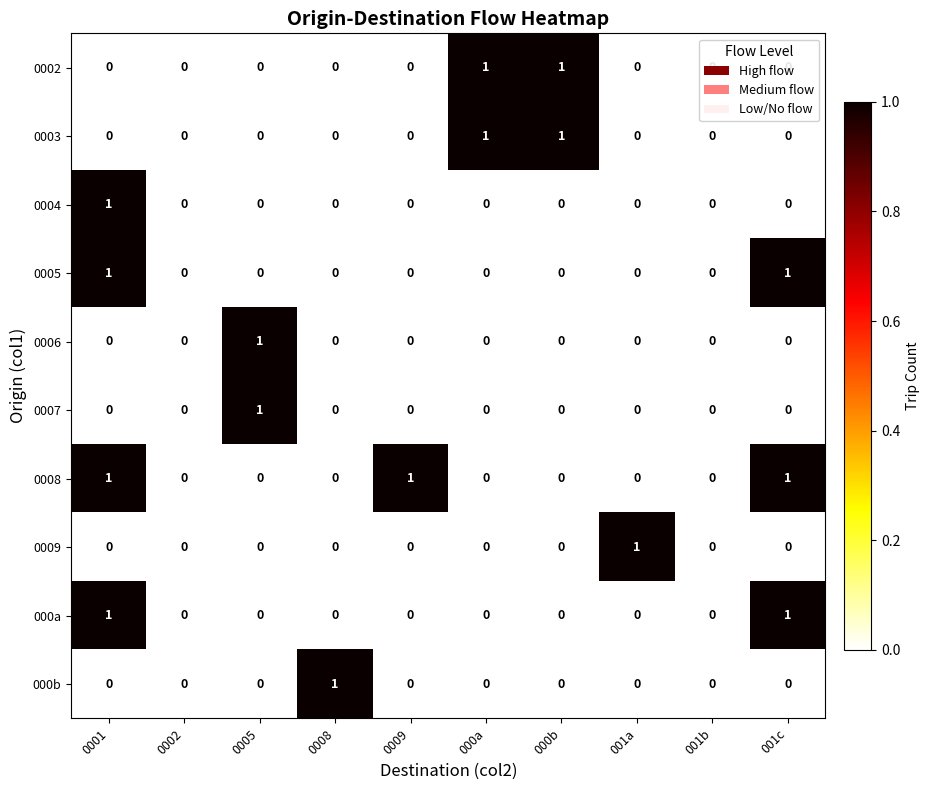

What is the total value across all series at 000a?

2